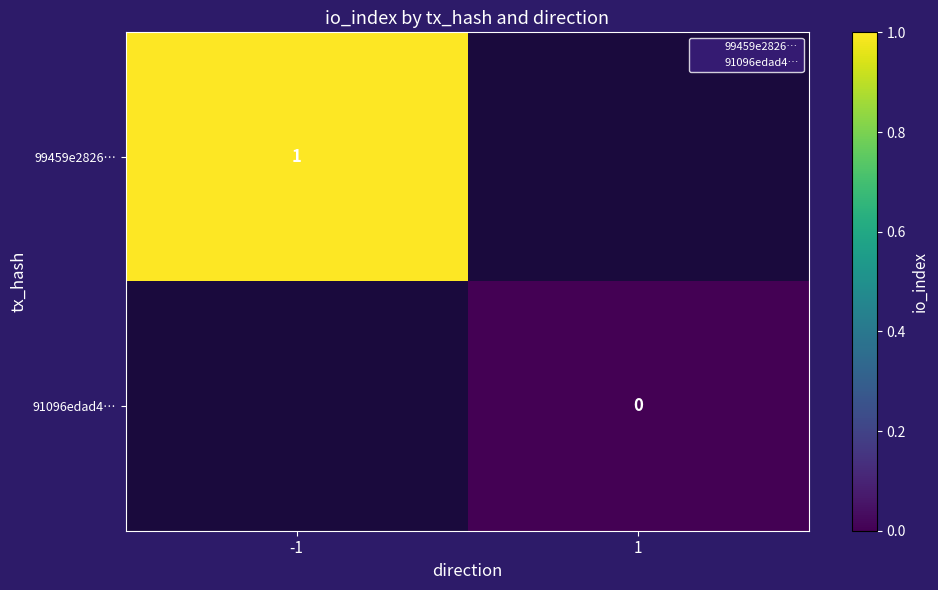

How many distinct data groups are displayed?

2